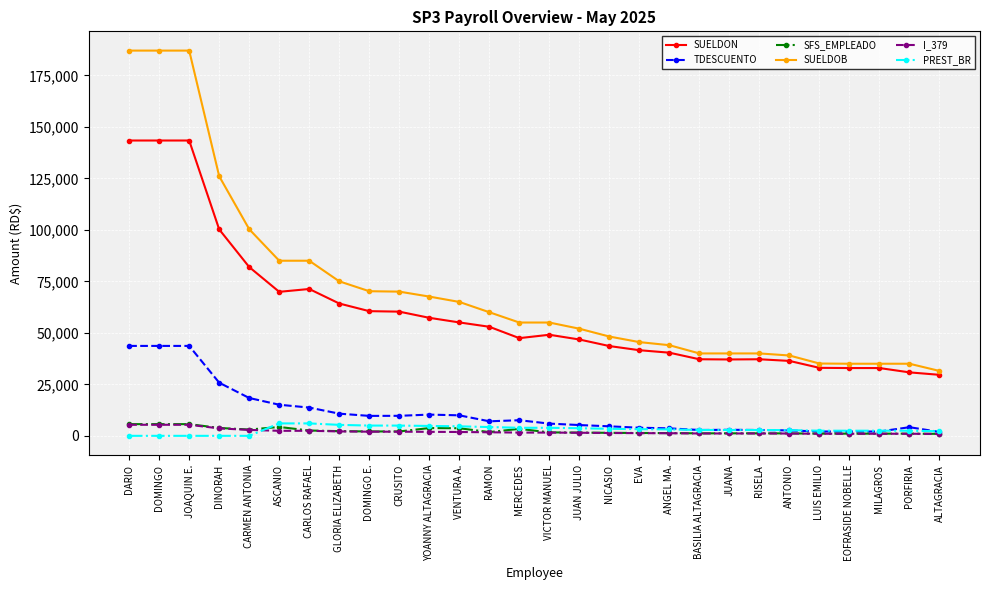

What is the total value across all series at DOMINGO?

385051.7